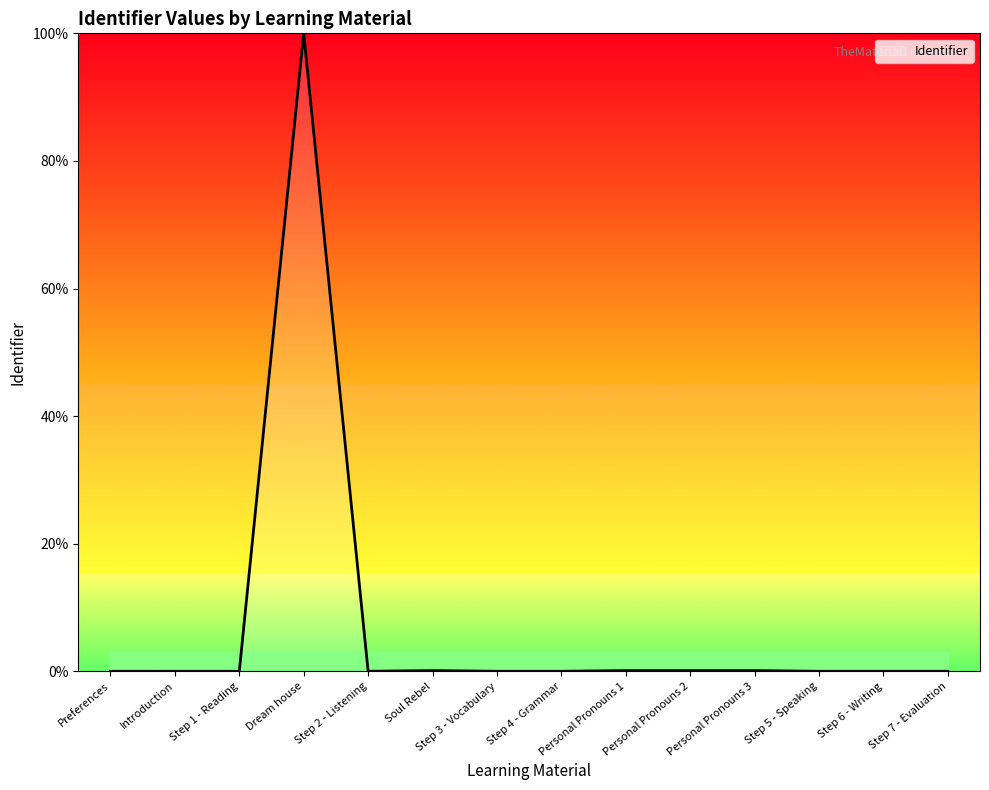

The chart shows a value of 0.0 at Step 3 - Vocabulary. True or false?

True